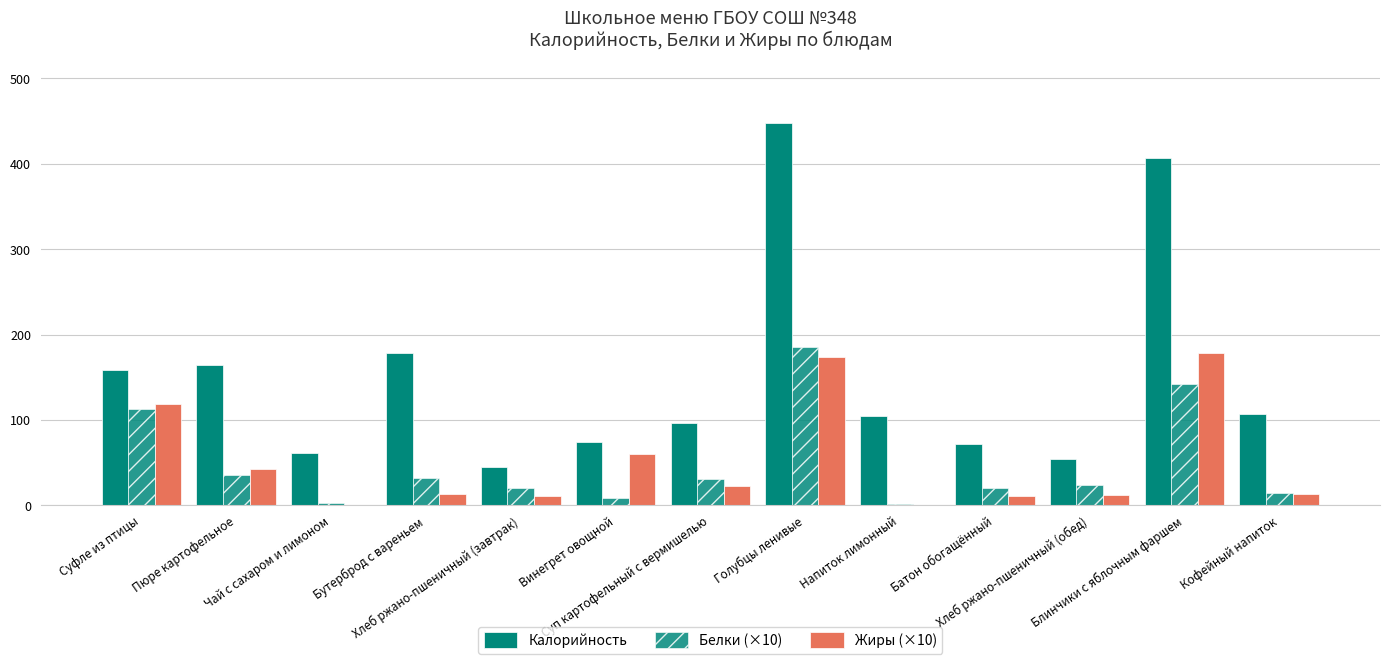

What value does the Белки (×10) series have at Хлеб ржано-пшеничный (завтрак)?

20.0